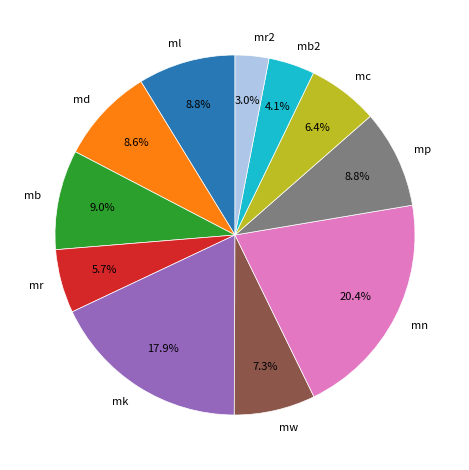

What percentage is NOT represented by mw?

92.7%